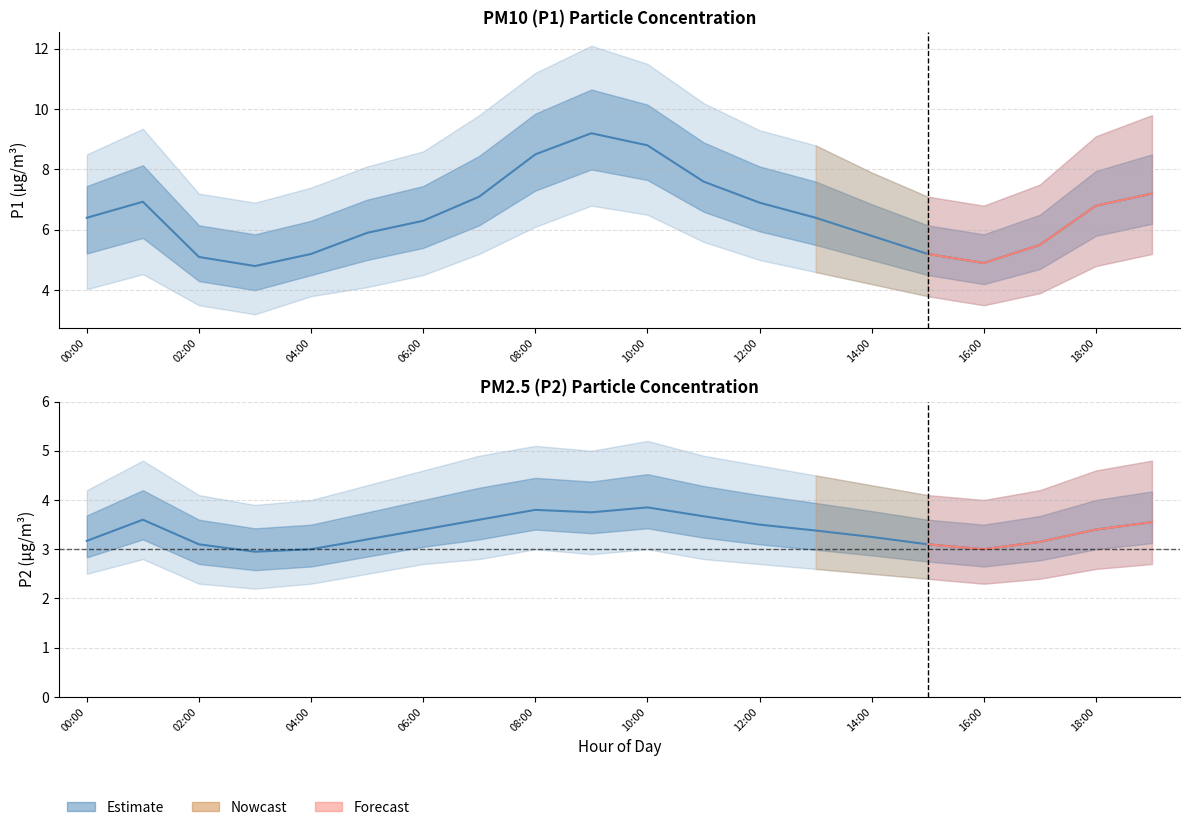

What is the difference between the P2_upper values at 11:00 and 09:00?

0.1